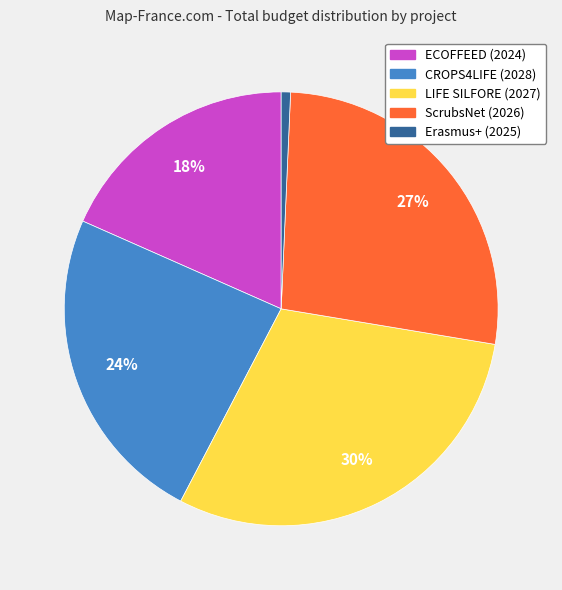

To the nearest percent, what is the difference between the LIFE SILFORE (2027) and Erasmus+ (2025) slice percentages?

29%